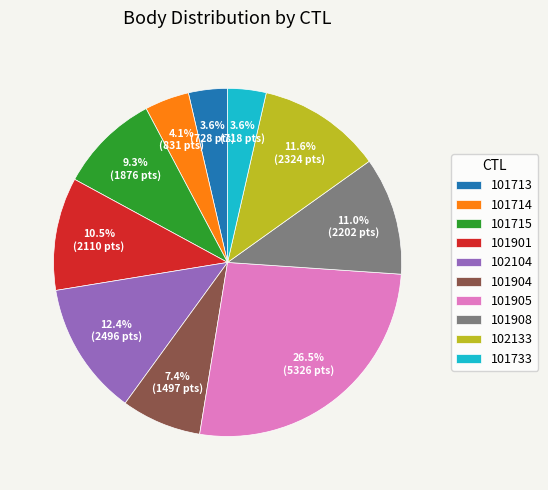

To the nearest percent, what is the difference between the 101733 and 101908 slice percentages?

7%